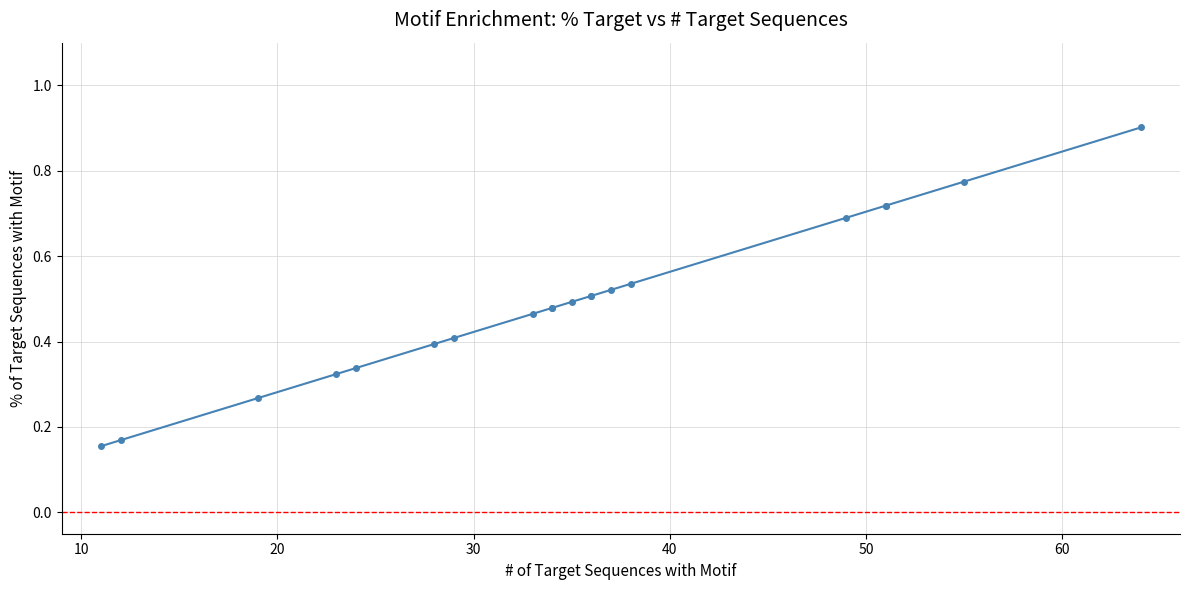

True or false: the data has more than 2 interior local peaks.

False